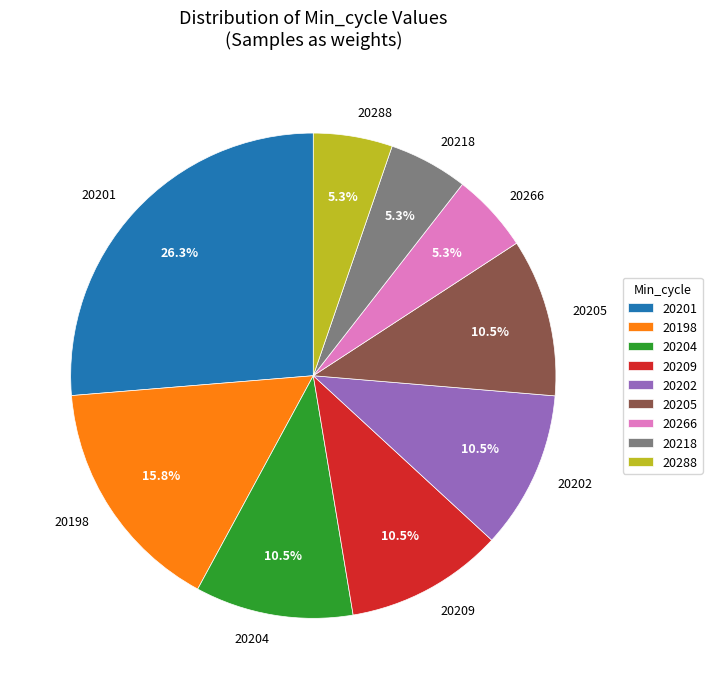

The 20202 slice represents 1% of the pie. True or false?

False